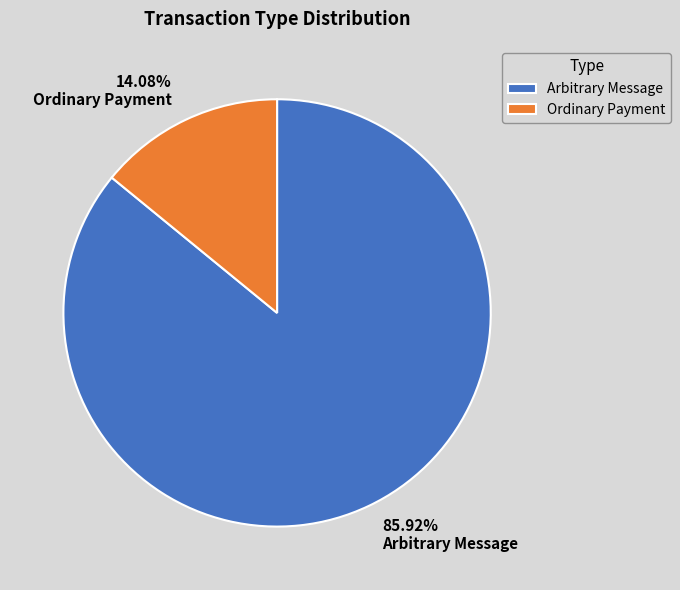

What is the largest slice in the pie chart?

Arbitrary Message